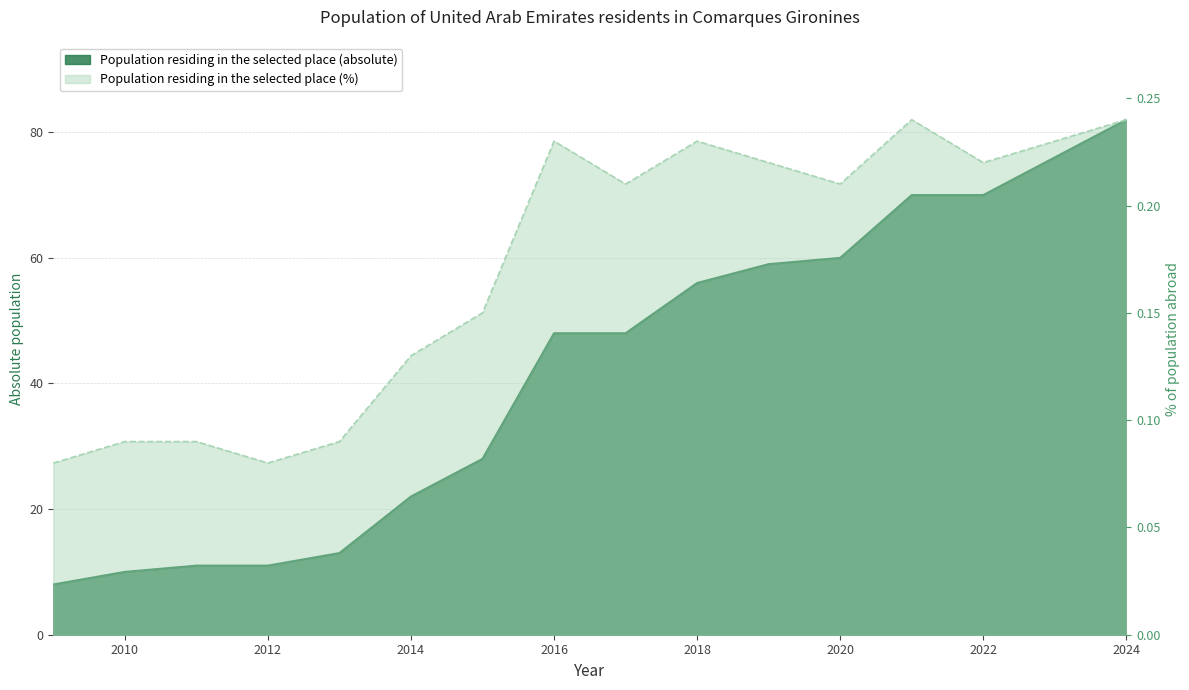

Count the Population residing in the selected place (%) values in the range 0 to 1.

16